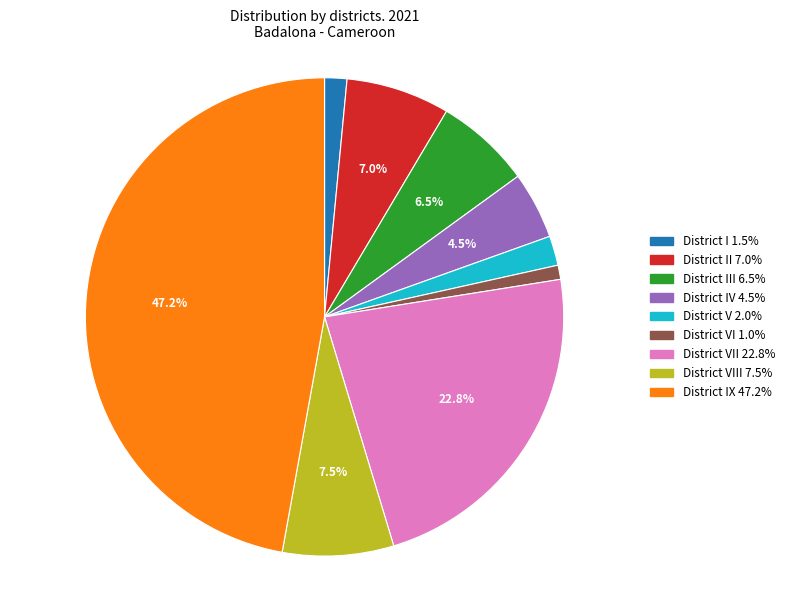

Does any single category account for the majority?

No